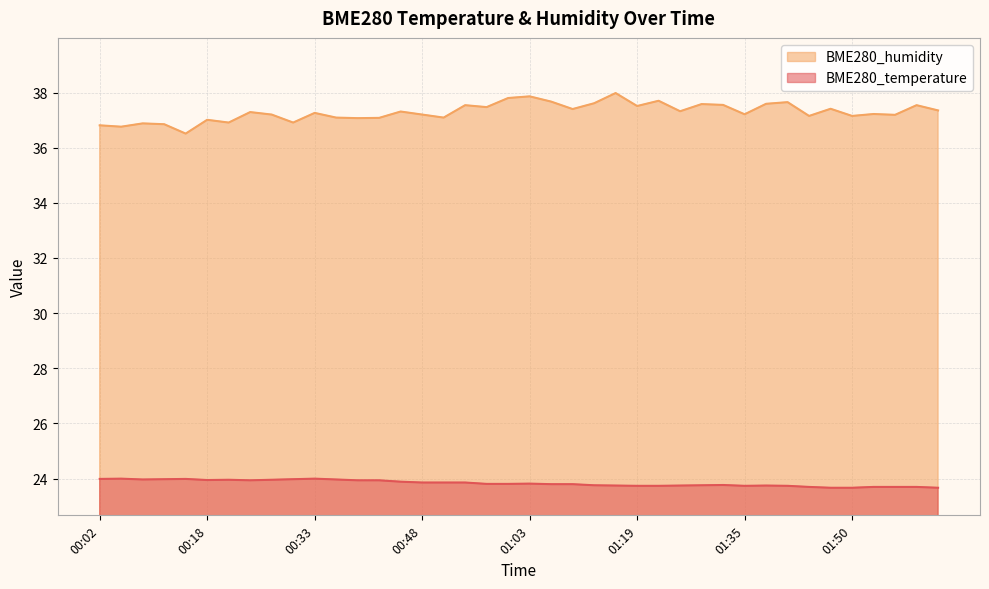

What is the label of the 4th point from the right?

01:53